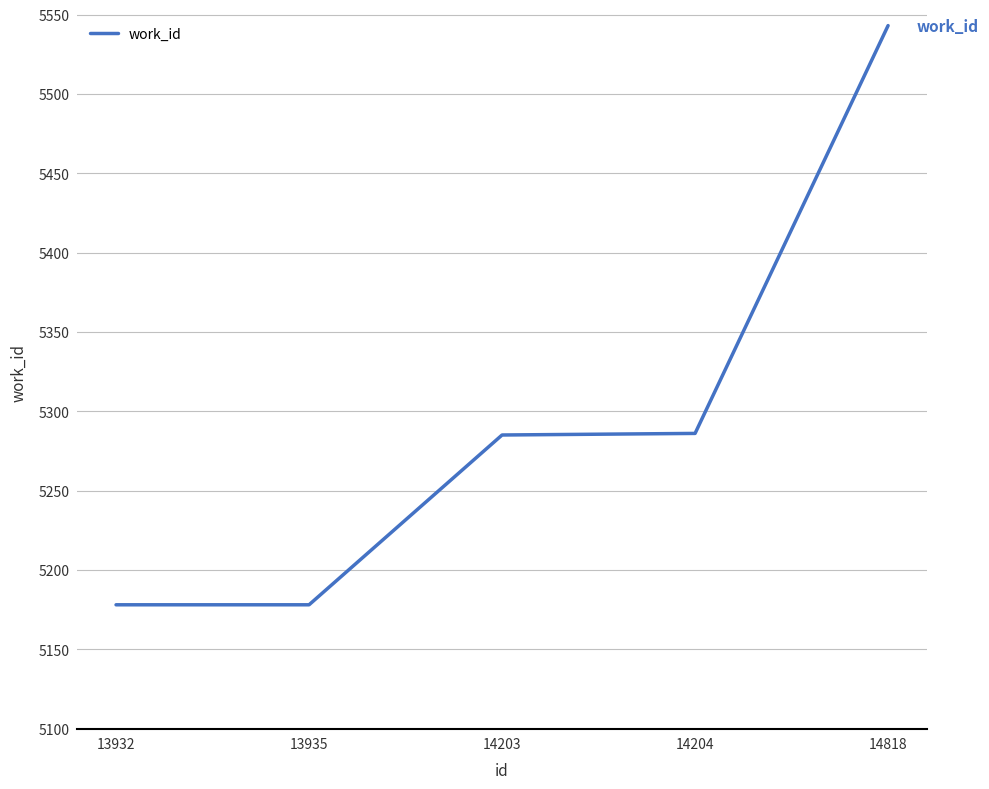

At which category does the chart reach its peak across all series?

14818